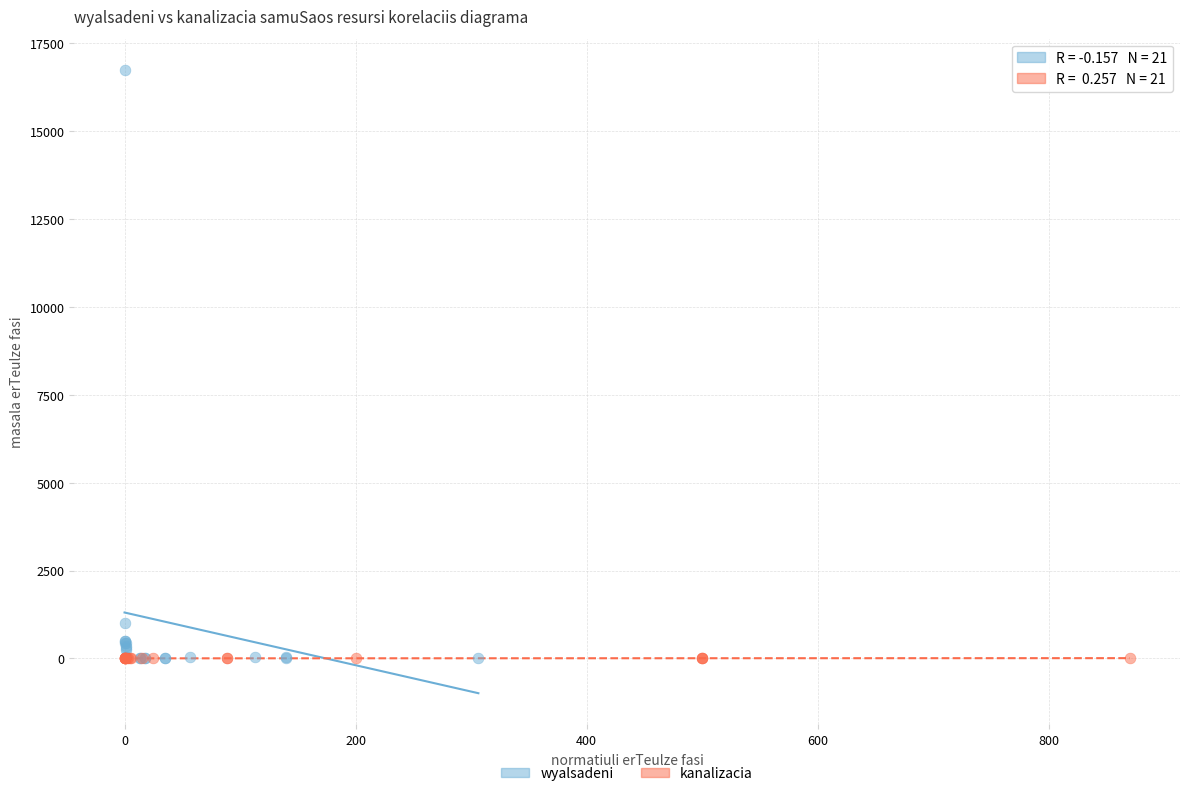

Which series contains the highest Y value?

wyalsadeni